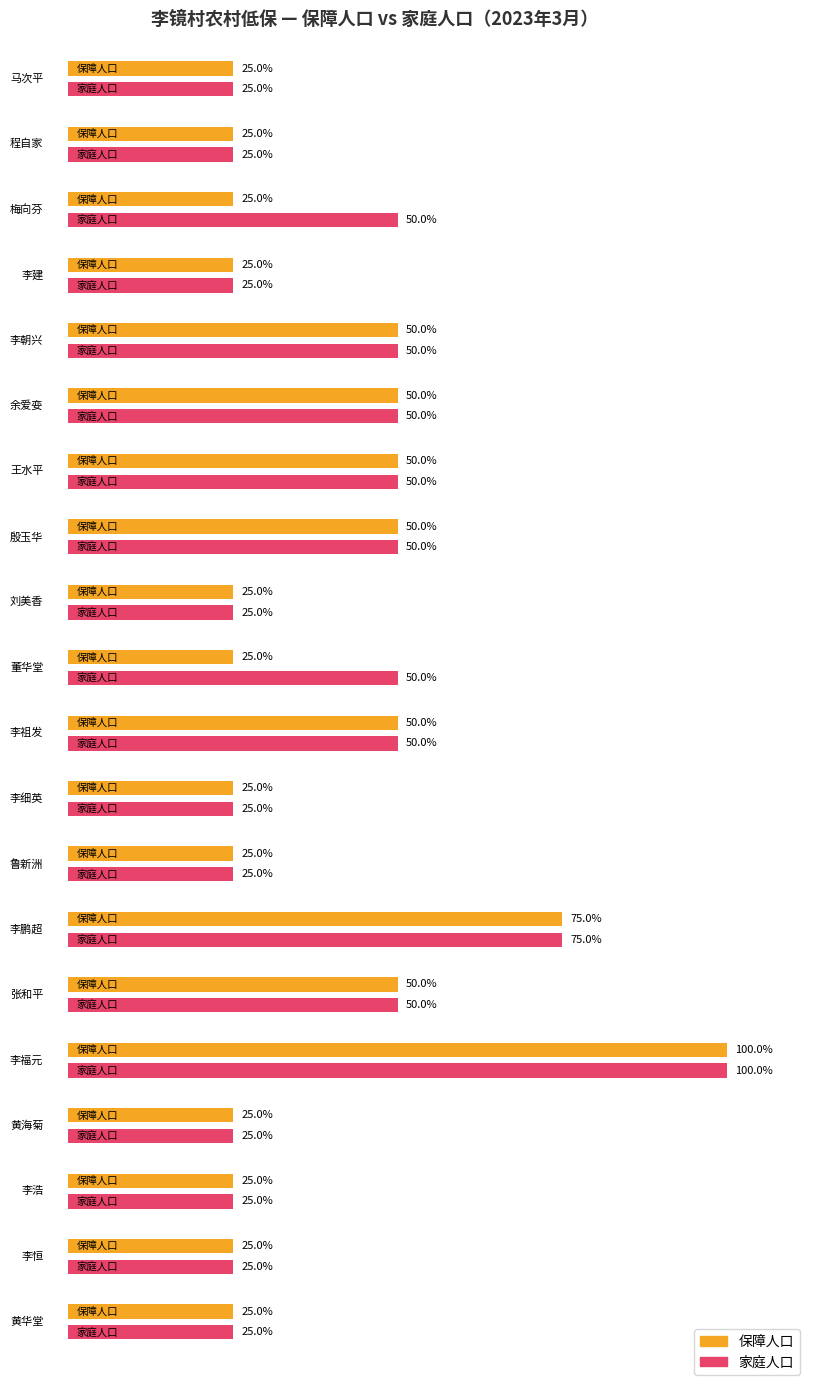

The 保障人口 series shows 1 at 刘美香. True or false?

True